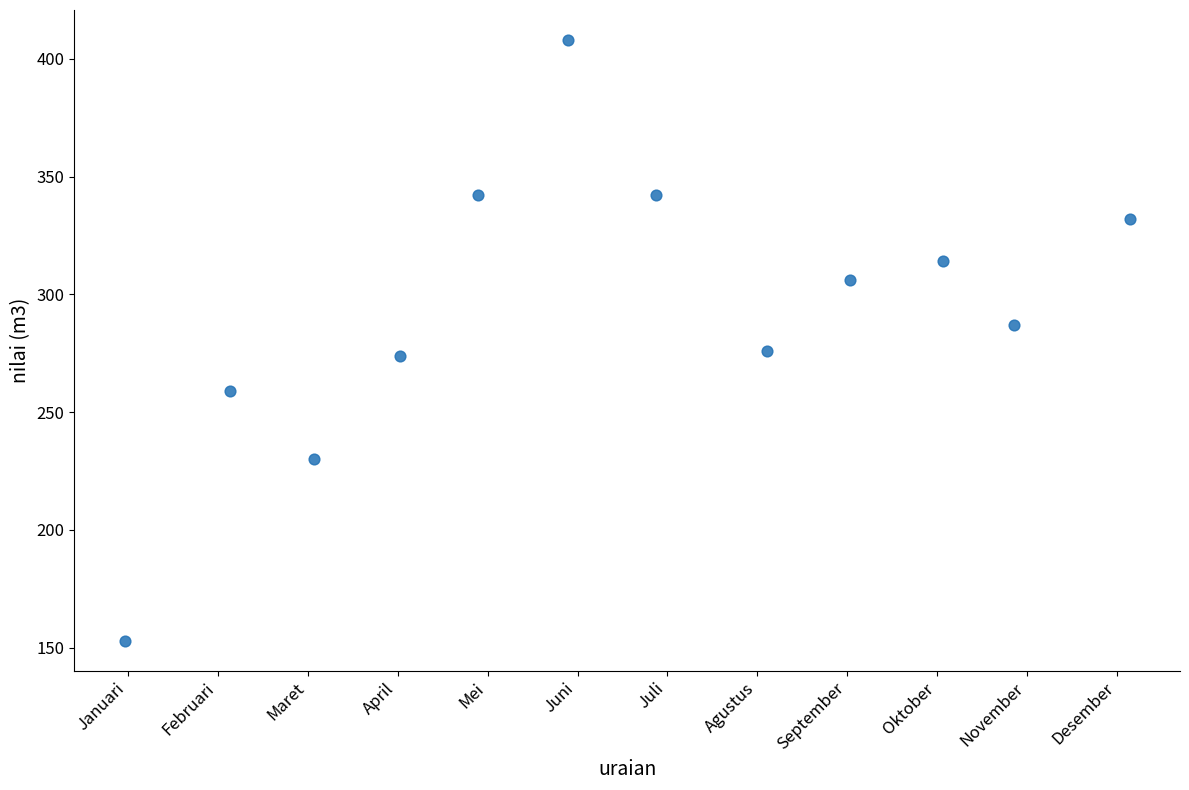

What is the average Y value?

294